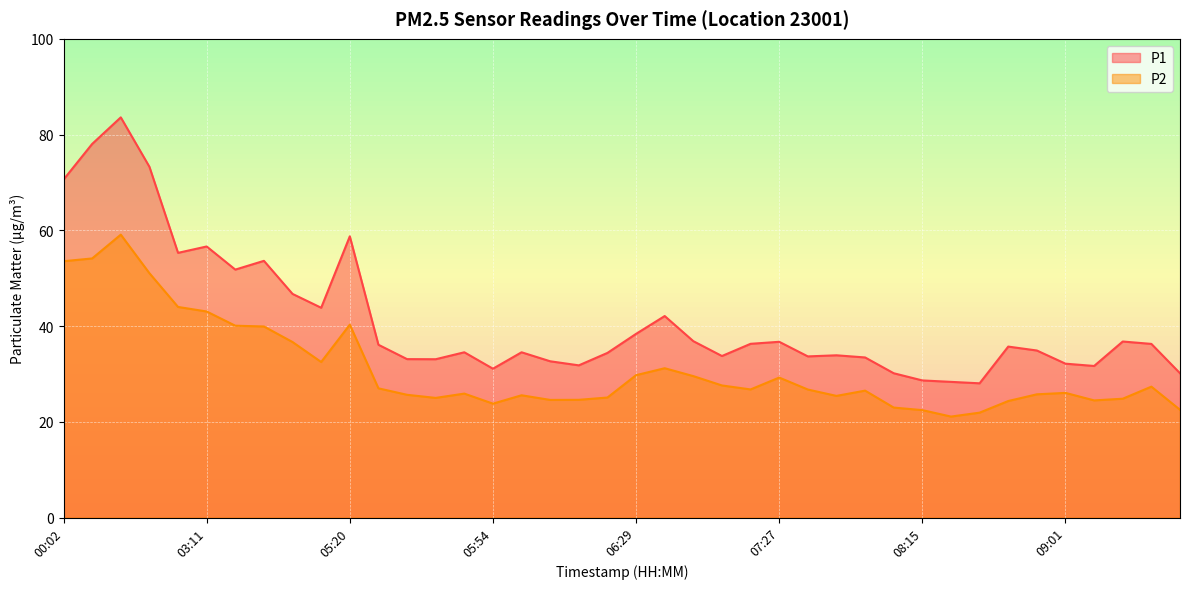

At which category does the chart reach its peak across all series?

00:56